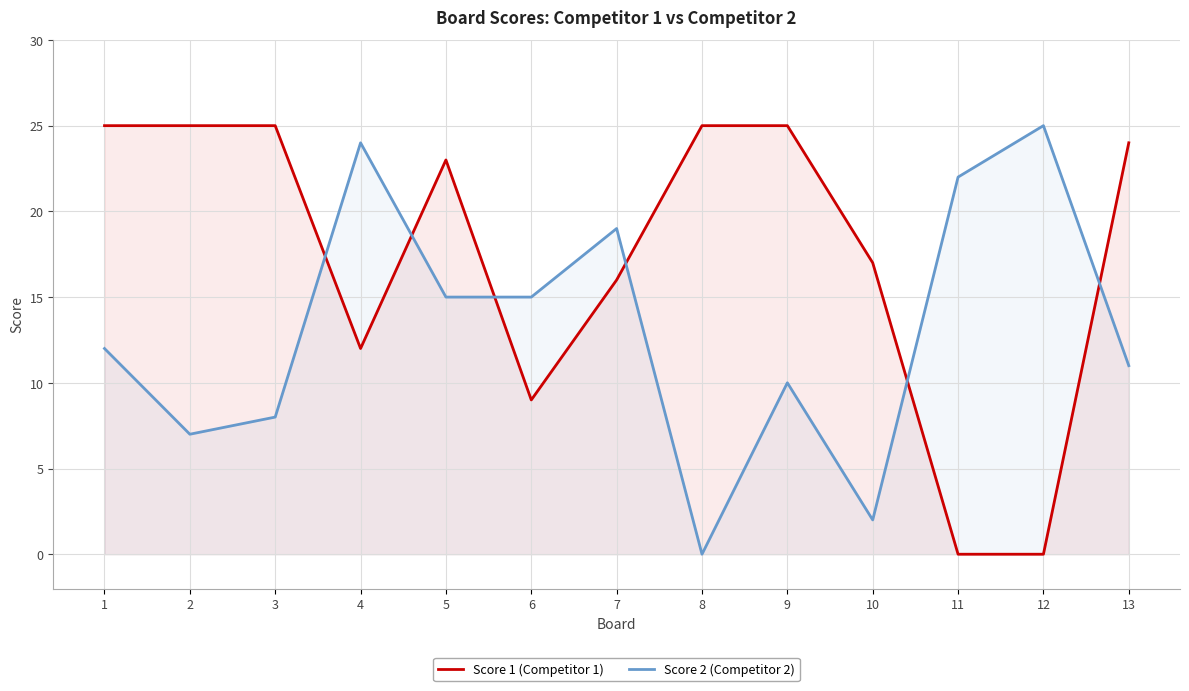

How many data points does each series have?

13